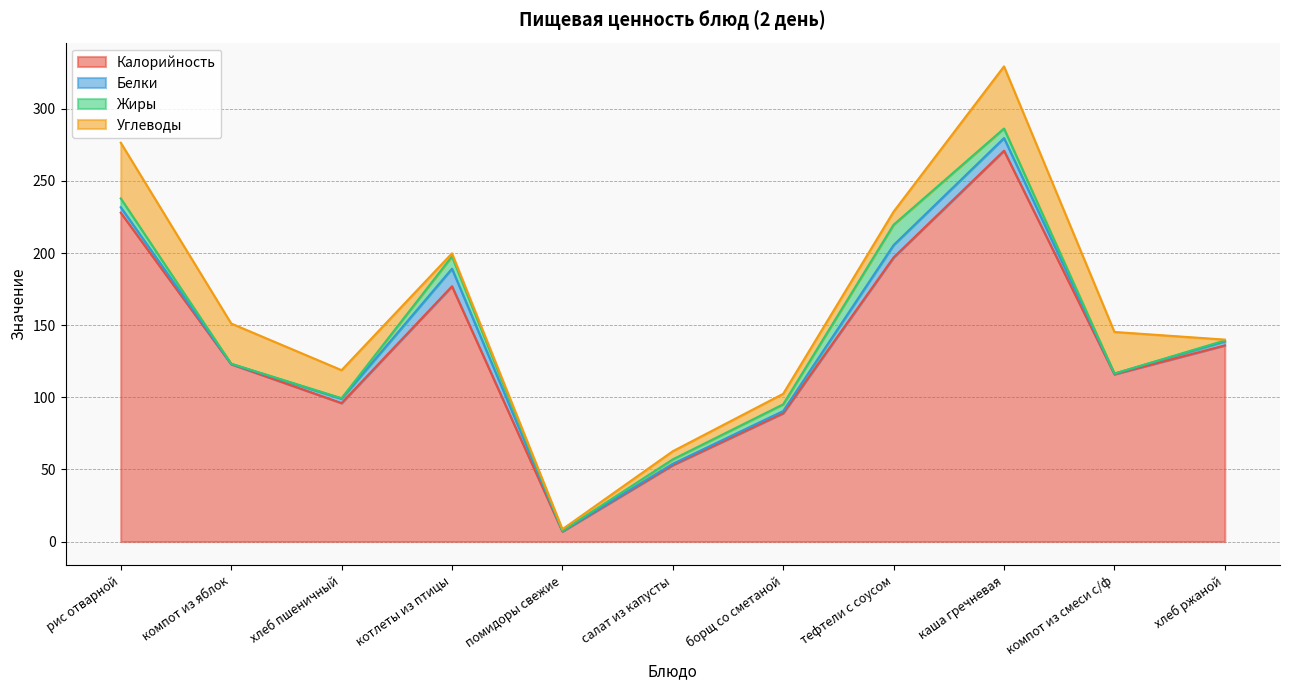

True or false: Калорийность has more than 2 points higher than both neighbors.

False